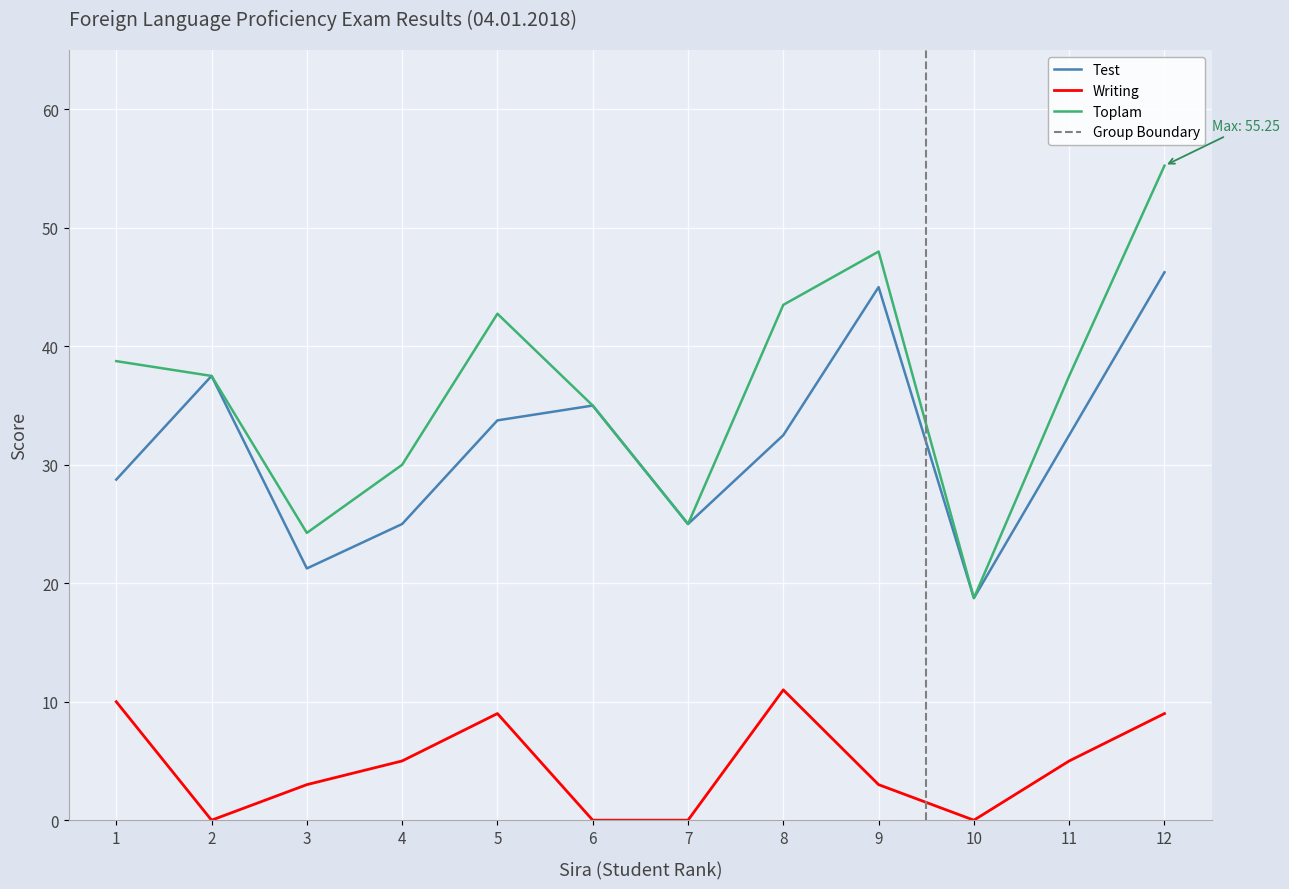

How many lines are shown in the chart?

3